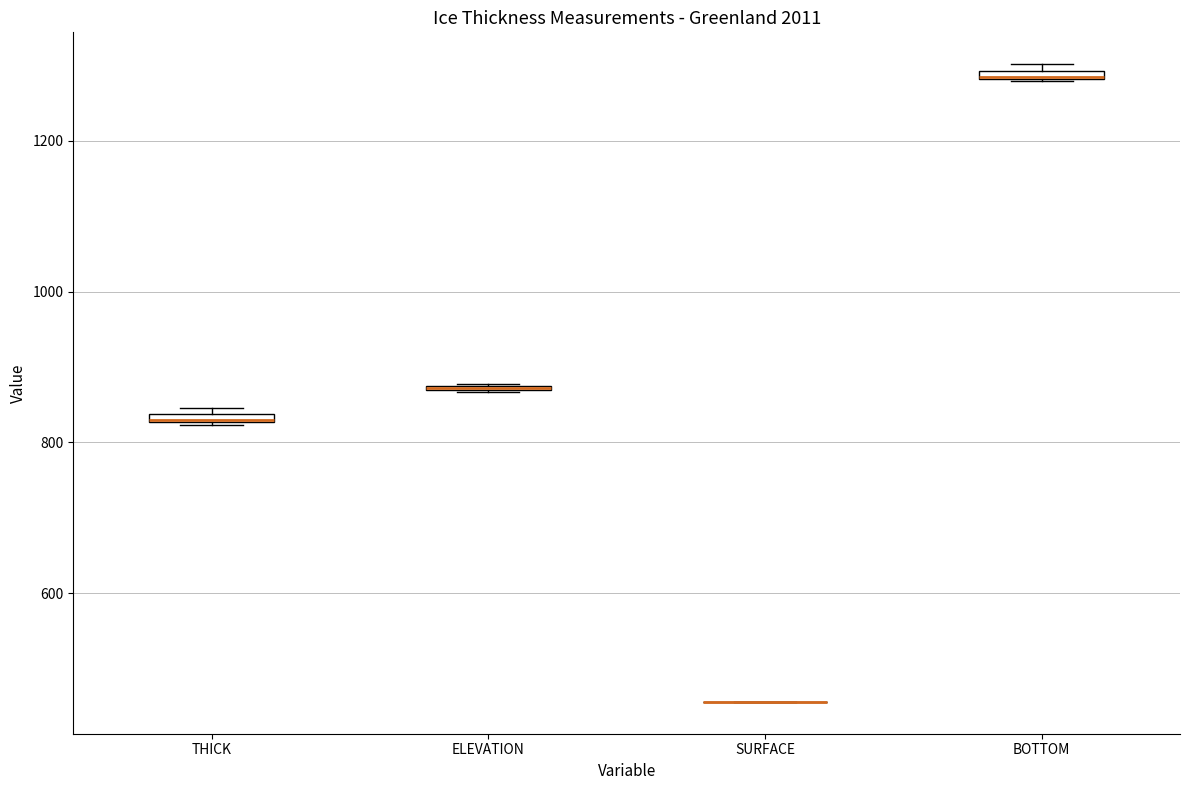

Where is the upper edge of the box for THICK on the y-axis? The values are not printed on the chart, so give them approximately, as read against the axis.

840